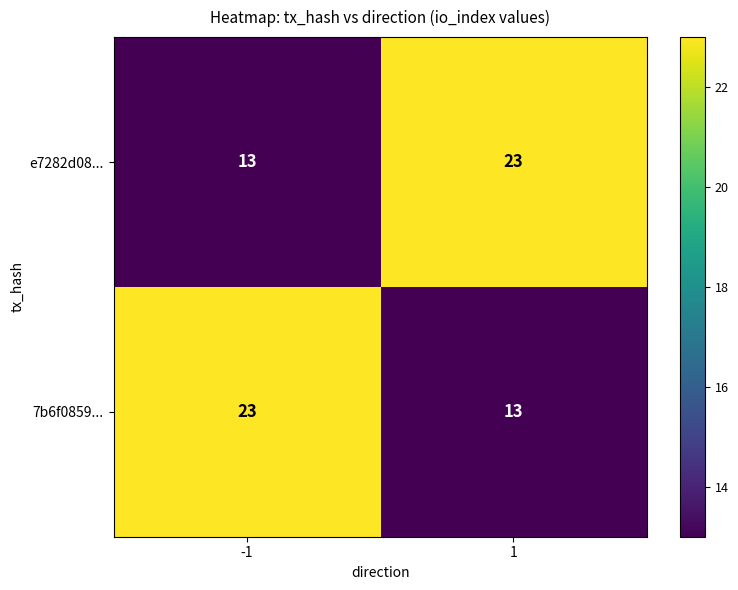

What is the difference between the highest and lowest values at 1?

10